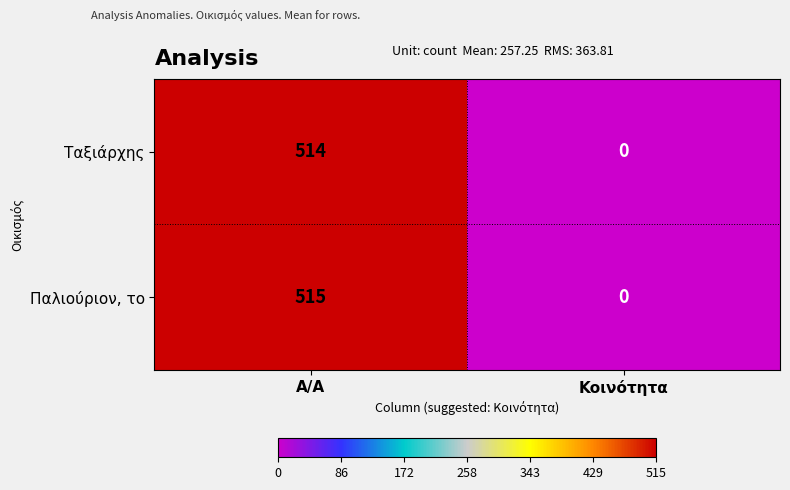

Which category has the highest value across all series?

Α/Α